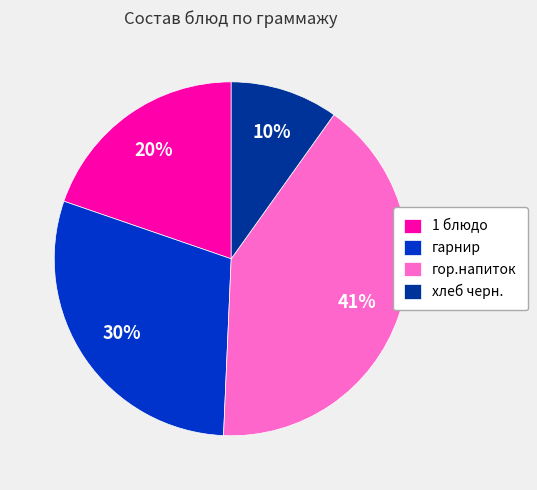

Rank the categories by value from lowest to highest.

хлеб черн., 1 блюдо, гарнир, гор.напиток